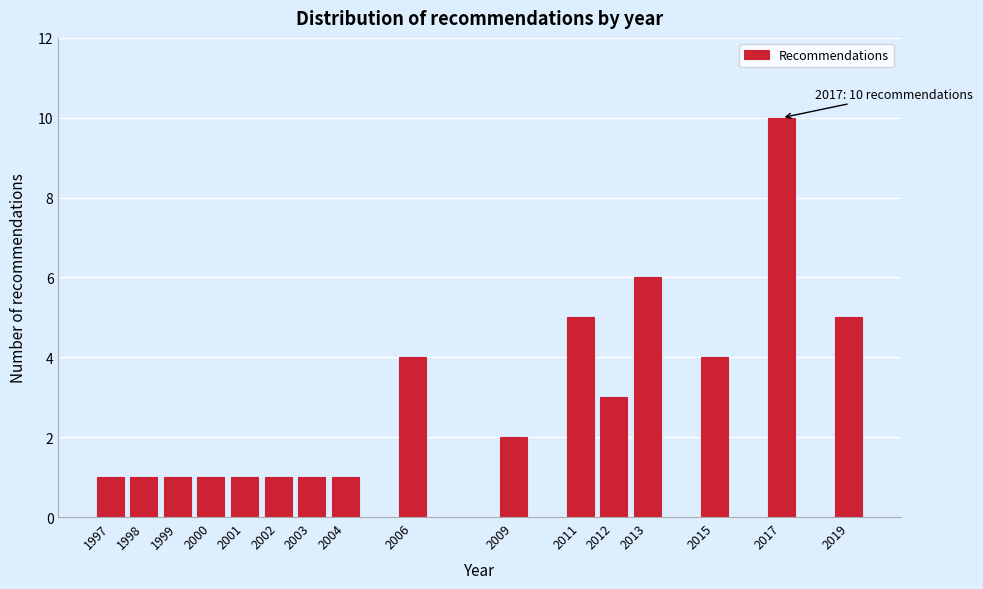

Reading left to right, what are all the values shown in this chart?

1	1	1	1	1	1	1	1	4	2	5	3	6	4	10	5